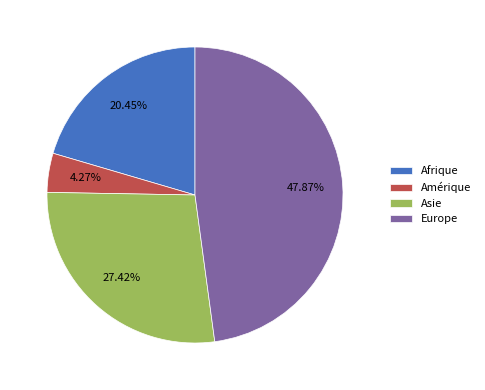

Rank the categories by value from lowest to highest.

Amérique, Afrique, Asie, Europe